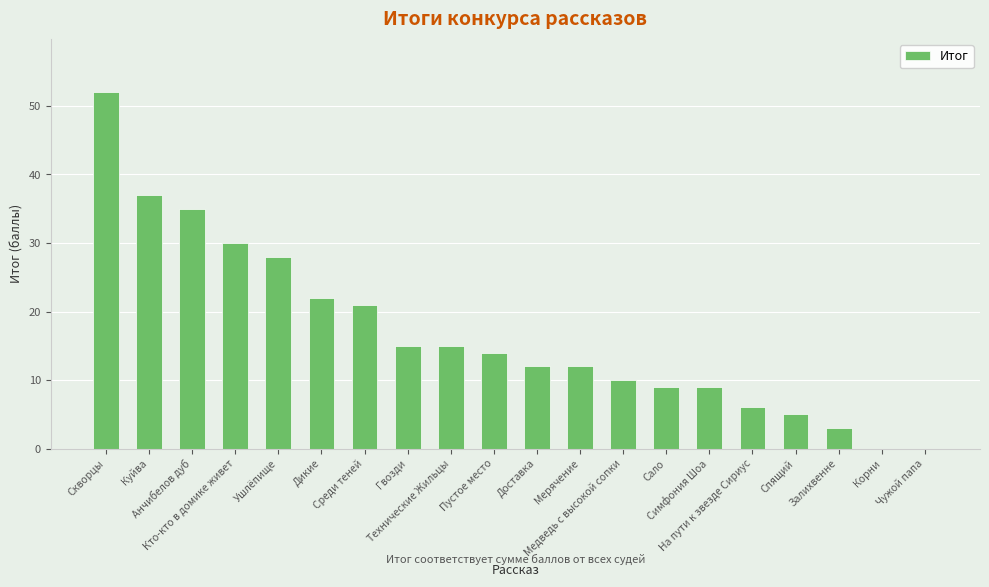

At which category does the chart reach its peak across all series?

Скворцы